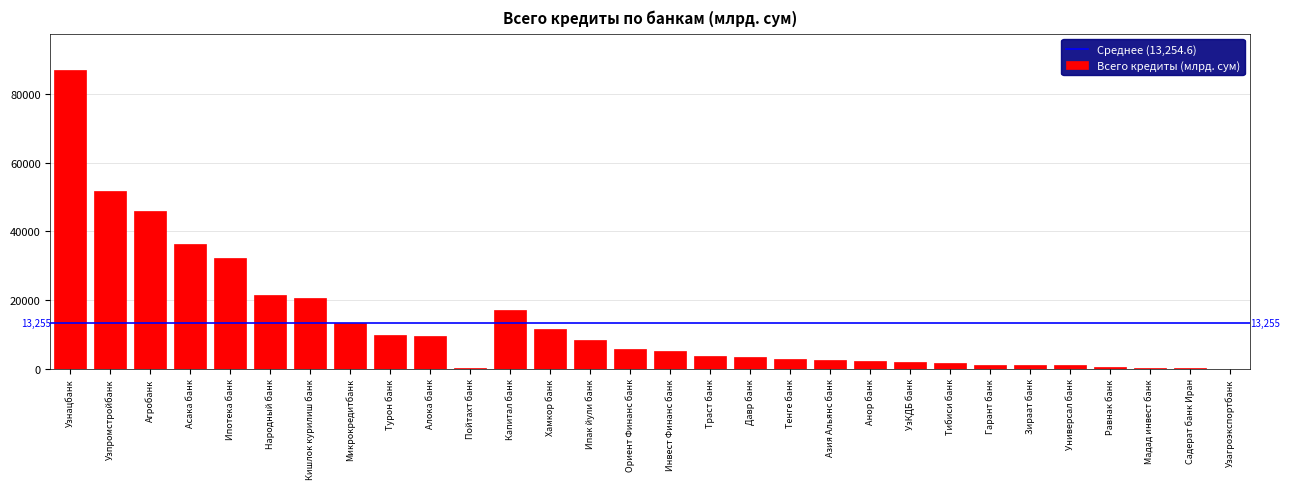

Which category has the highest value across all series?

Узнацбанк